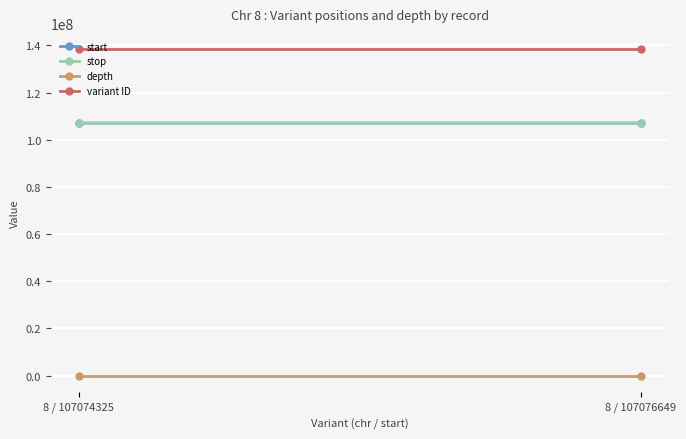

Which category has the highest value in the start series?

8 / 107076649